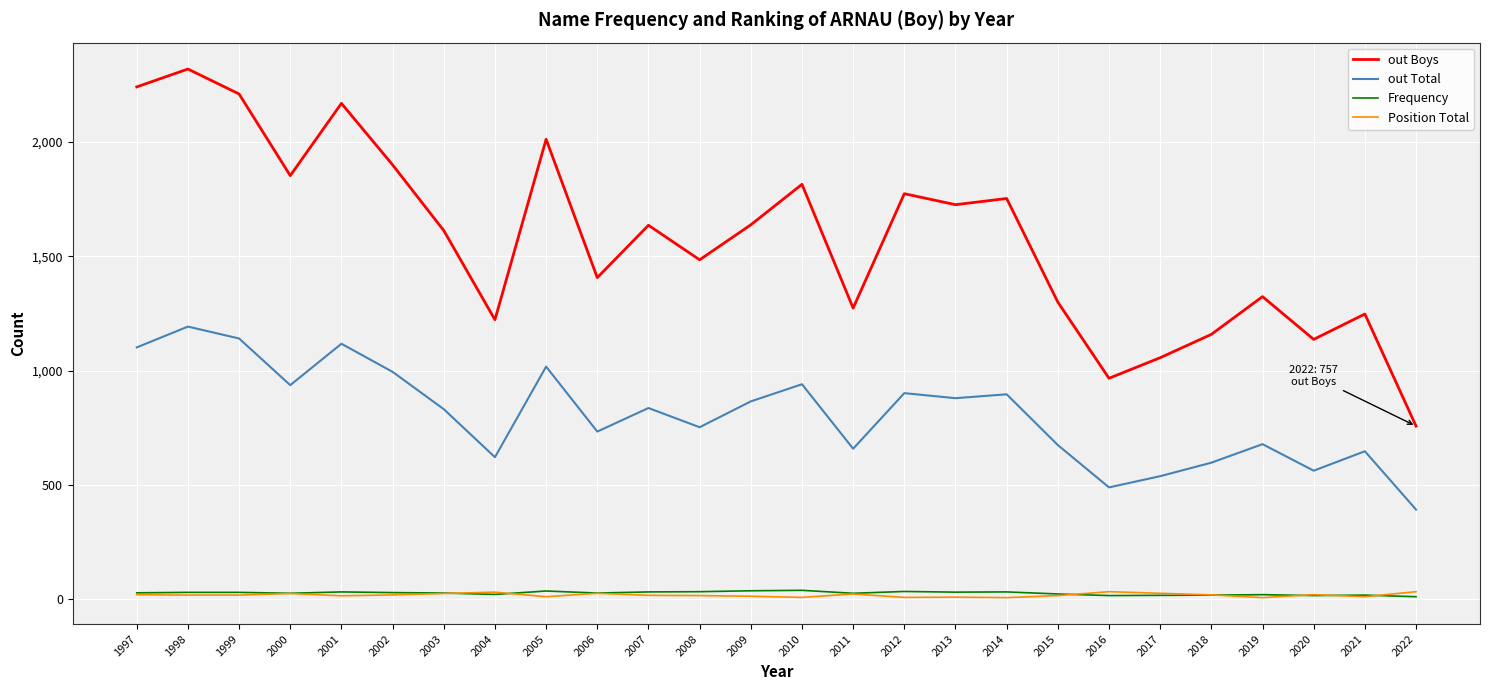

Which series has the largest range (max minus min)?

out Boys